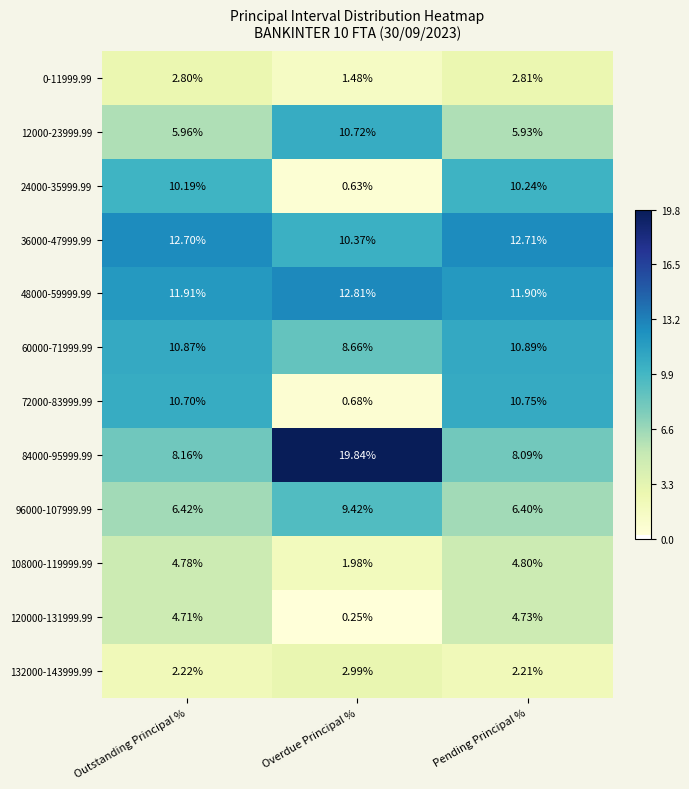

Which series has the largest total across all categories?

48000-59999.99